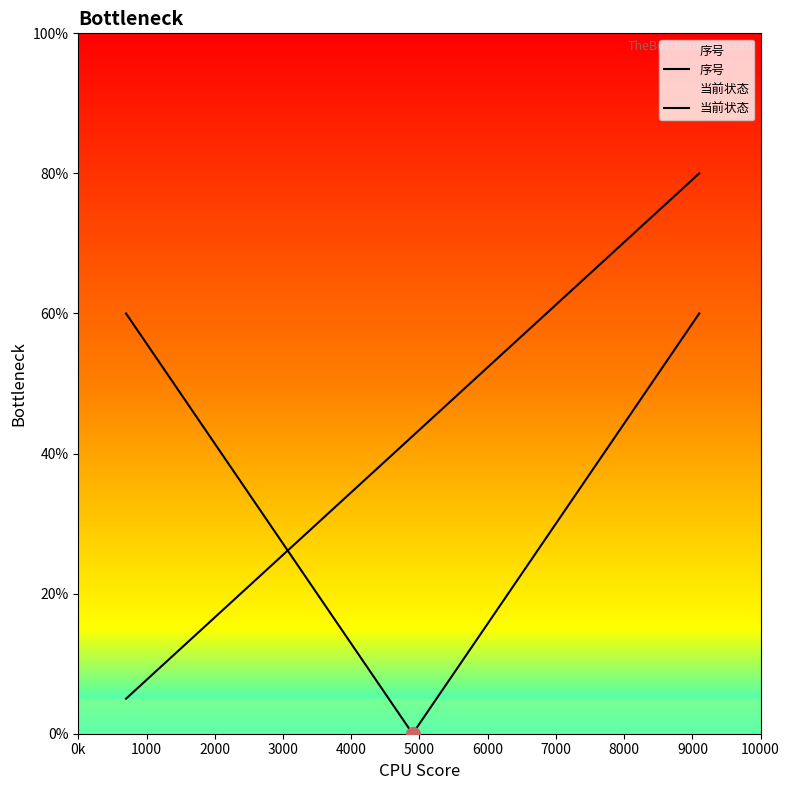

Which series changed the most between 0k and 12?

当前状态